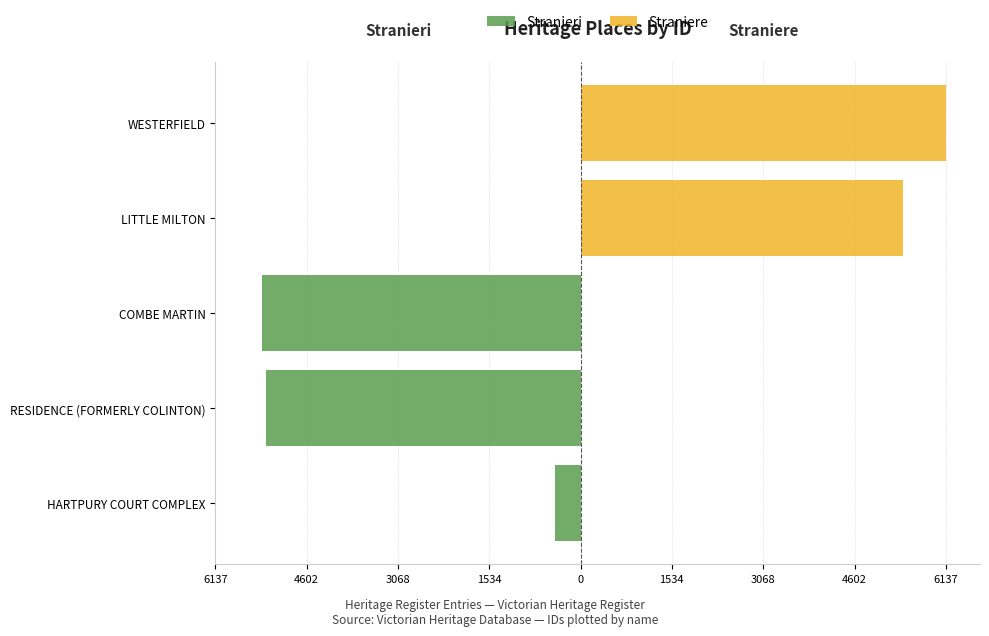

The value of Straniere at HARTPURY COURT COMPLEX is 3107. True or false?

False